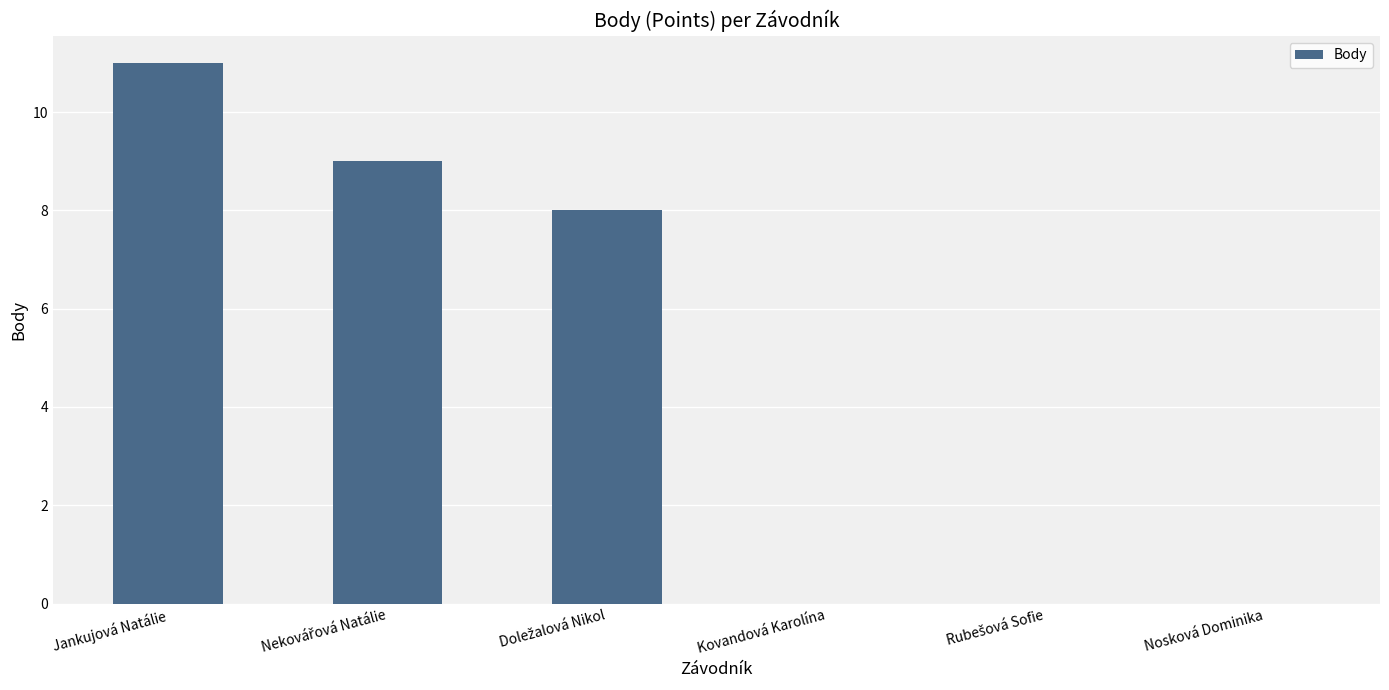

What is the maximum value shown in the chart?

11